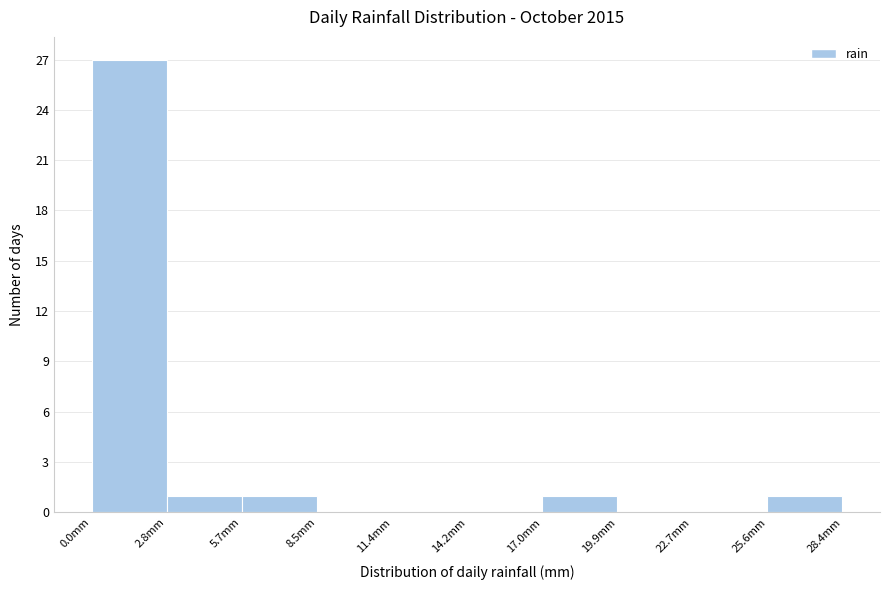

What is the height of the bar covering 17.0 to 20.0 on the x-axis? Neither the bar edges nor the heights are printed on the chart, so give them approximately, as read against the axes.

1